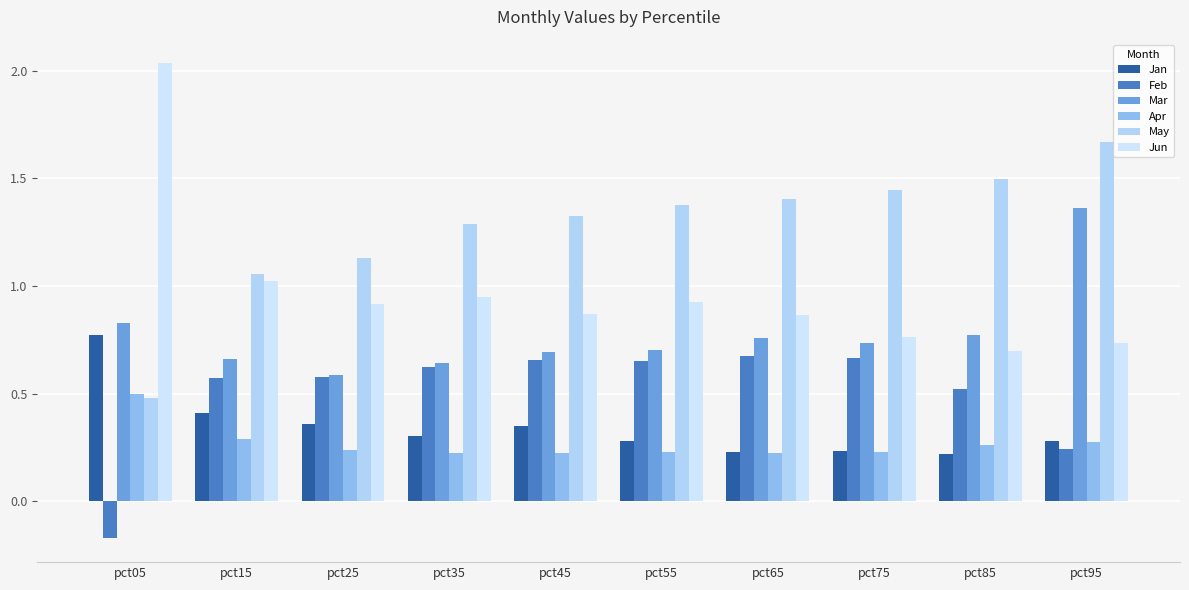

Is the value of Jan at pct65 greater than the value of Apr at pct75?

No